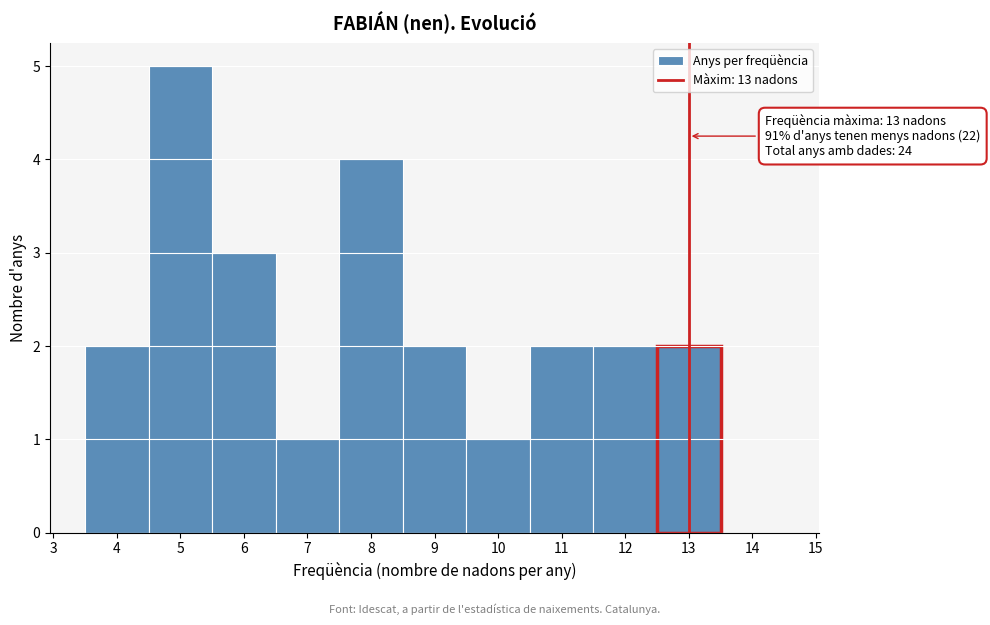

Over which range of the x-axis is the bar tallest?

4.5 to 5.5